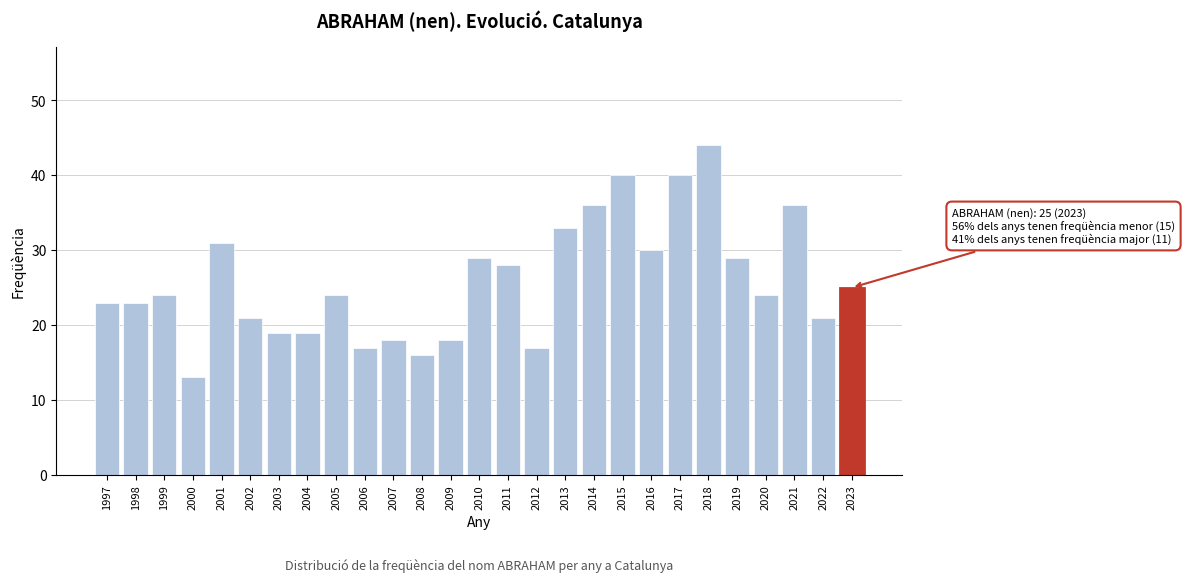

Reading left to right, transcribe all the data shown in this chart.

1997=23	1998=23	1999=24	2000=13	2001=31	2002=21	2003=19	2004=19	2005=24	2006=17	2007=18	2008=16	2009=18	2010=29	2011=28	2012=17	2013=33	2014=36	2015=40	2016=30	2017=40	2018=44	2019=29	2020=24	2021=36	2022=21	2023=25